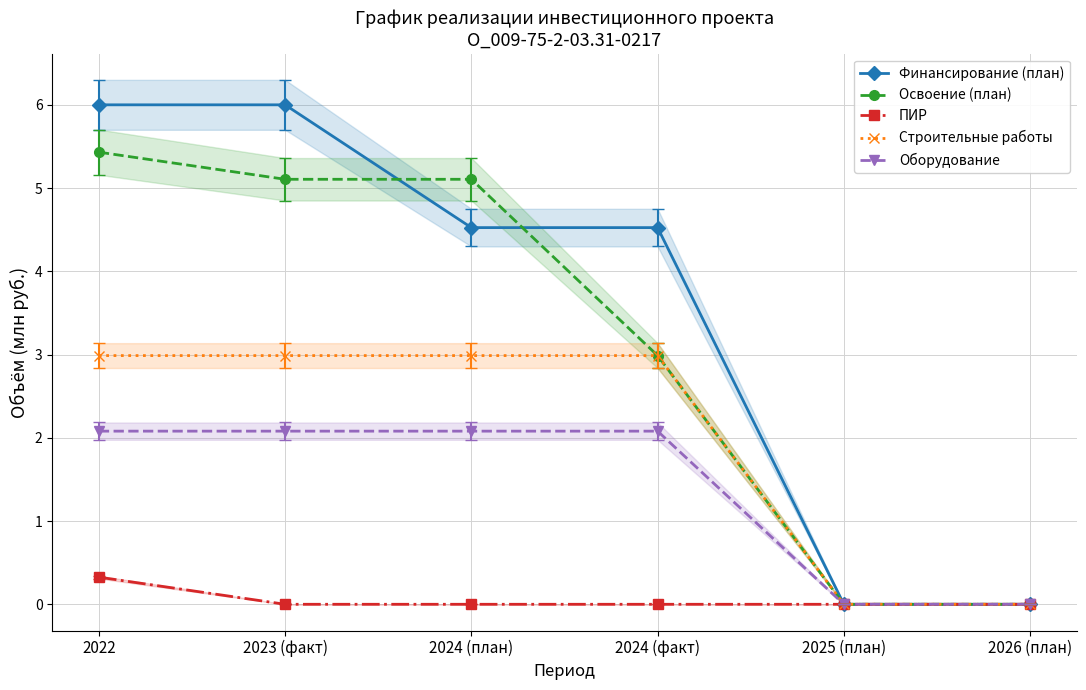

Reading left to right, what are all the values shown in this chart?

Финансирование (план): 6.0	6.0	4.5	4.5	0.0	0.0
Освоение (план): 5.4	5.1	5.1	3.0	0.0	0.0
ПИР: 0.3	0.0	0.0	0.0	0.0	0.0
Строительные работы: 3.0	3.0	3.0	3.0	0.0	0.0
Оборудование: 2.1	2.1	2.1	2.1	0.0	0.0